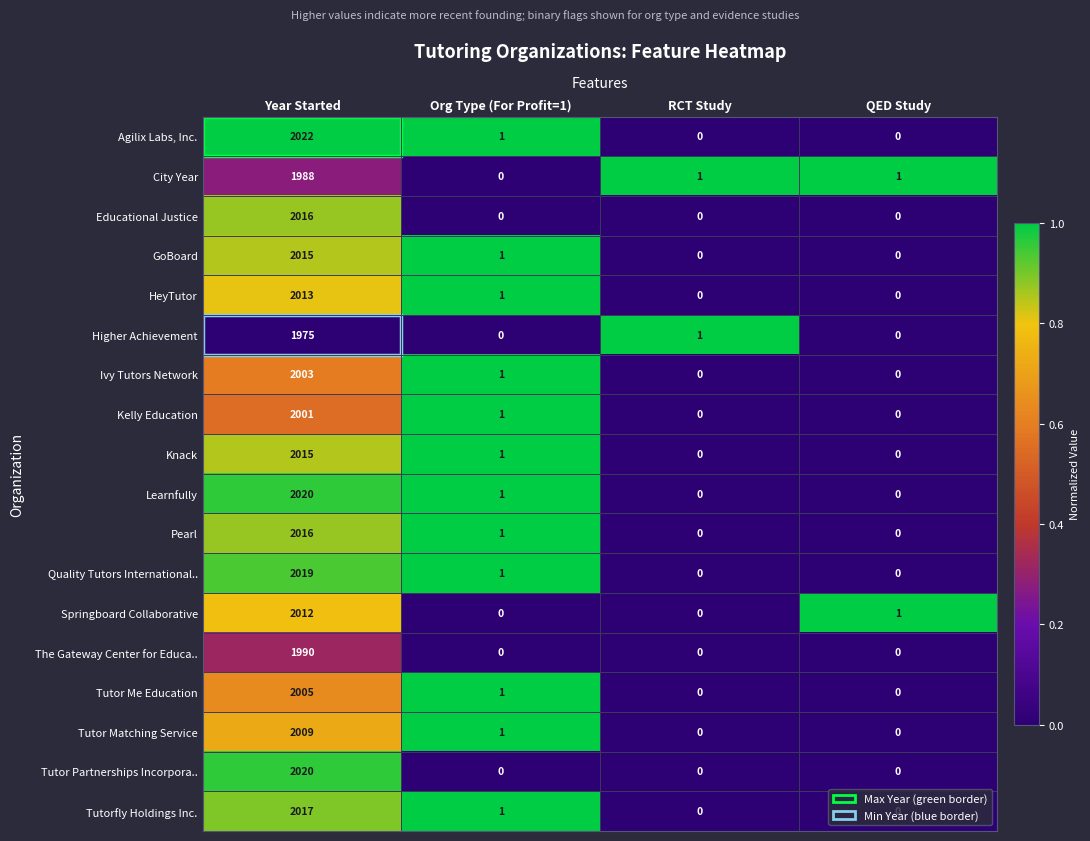

How many series are shown in this chart?

18